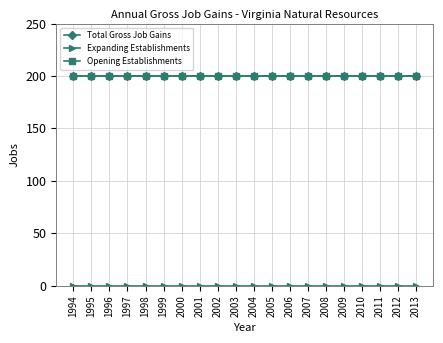

At which category does the chart reach its peak across all series?

1994